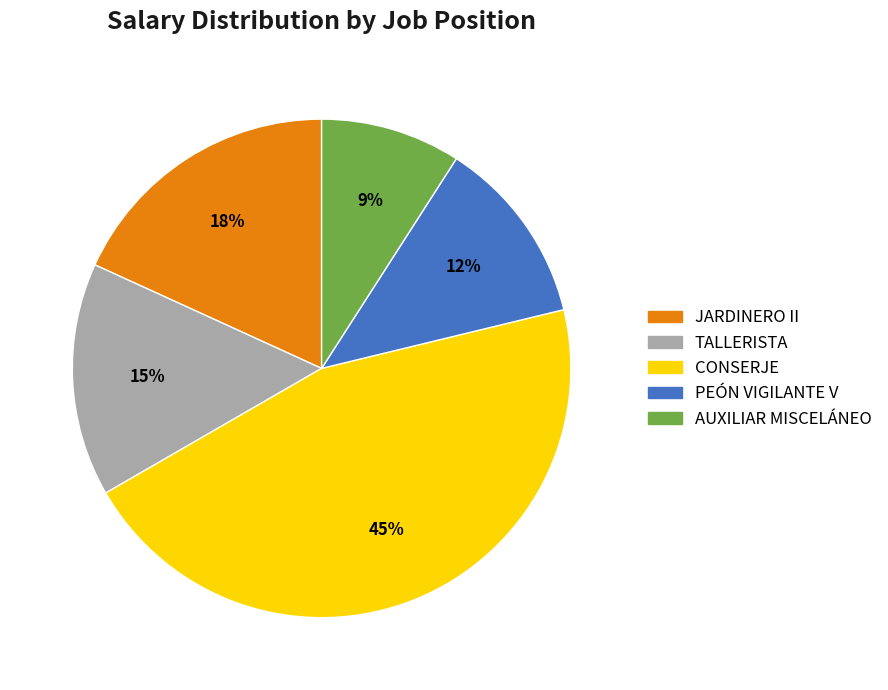

To the nearest percent, what portion does PEÓN VIGILANTE V represent?

12%